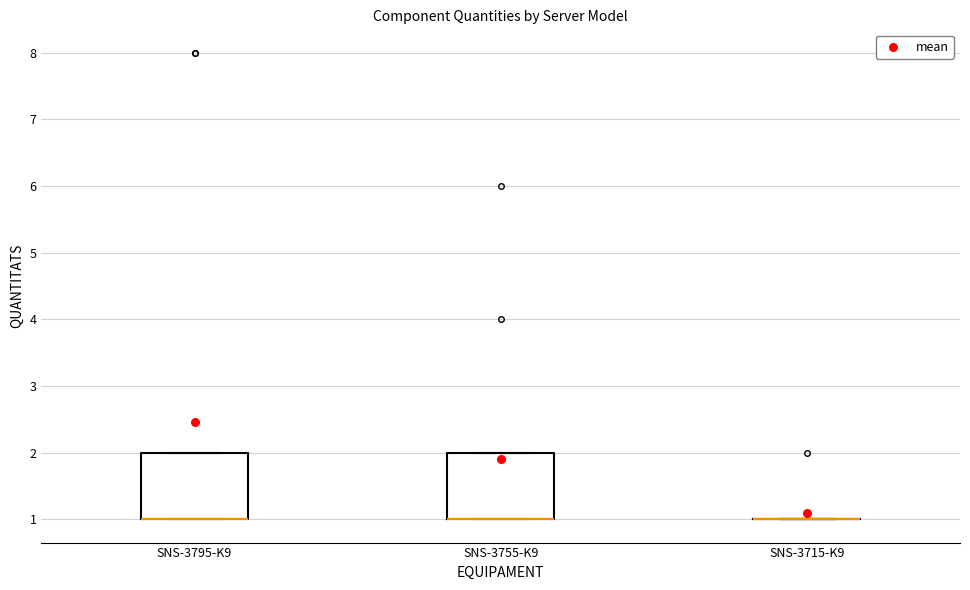

Reading left to right, read every box against the y-axis: the position of its median line, the range the box covers, and the ends of its whiskers. The values are not printed on the chart, so give them approximately, as read against the axis.

SNS-3795-K9: median 1 (drawn on the box's lower edge), box 1 to 2, whiskers 1 to 2
SNS-3755-K9: median 1 (drawn on the box's lower edge), box 1 to 2, whiskers 1 to 2
SNS-3715-K9: box collapsed to a line at 1, whiskers 1 to 1